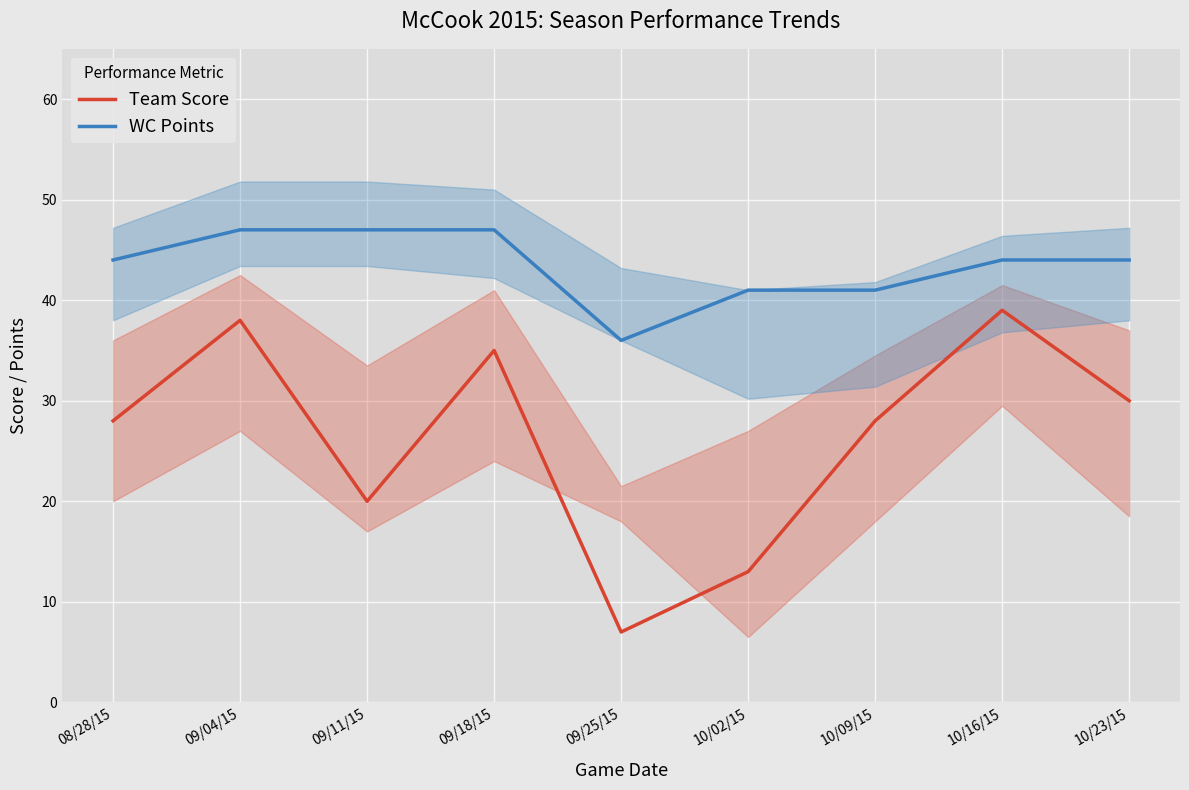

What are all the series names shown in the legend?

Team Score, WC Points